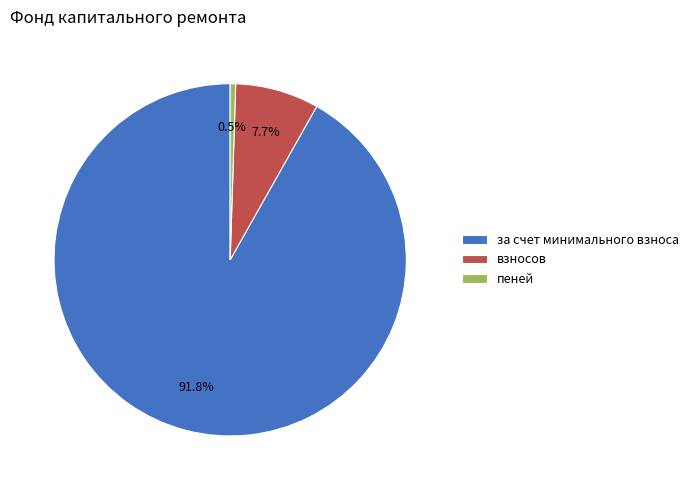

Between взносов and за счет минимального взноса, which is larger?

за счет минимального взноса